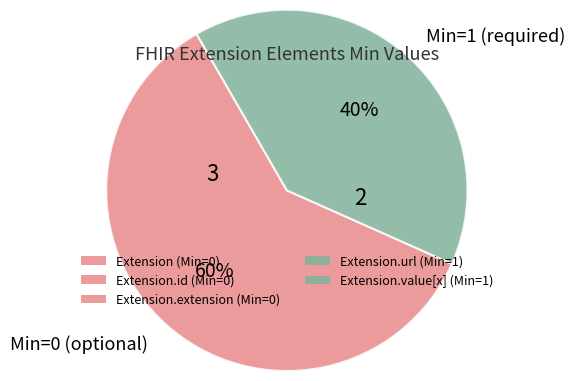

Rank the categories by value from lowest to highest.

Min=1 (required), Min=0 (optional)